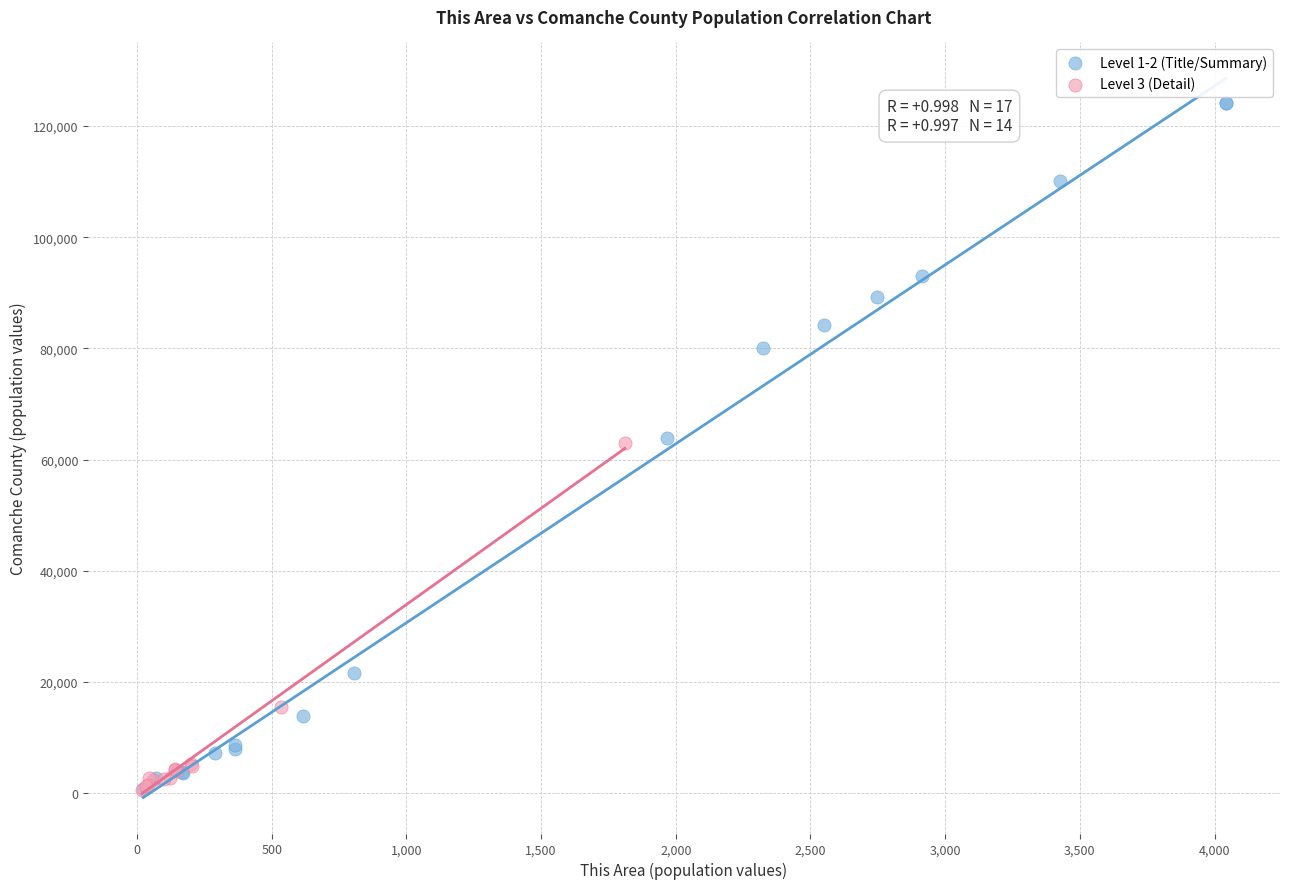

Which series reaches the maximum Y coordinate?

Level 1-2 (Title/Summary)